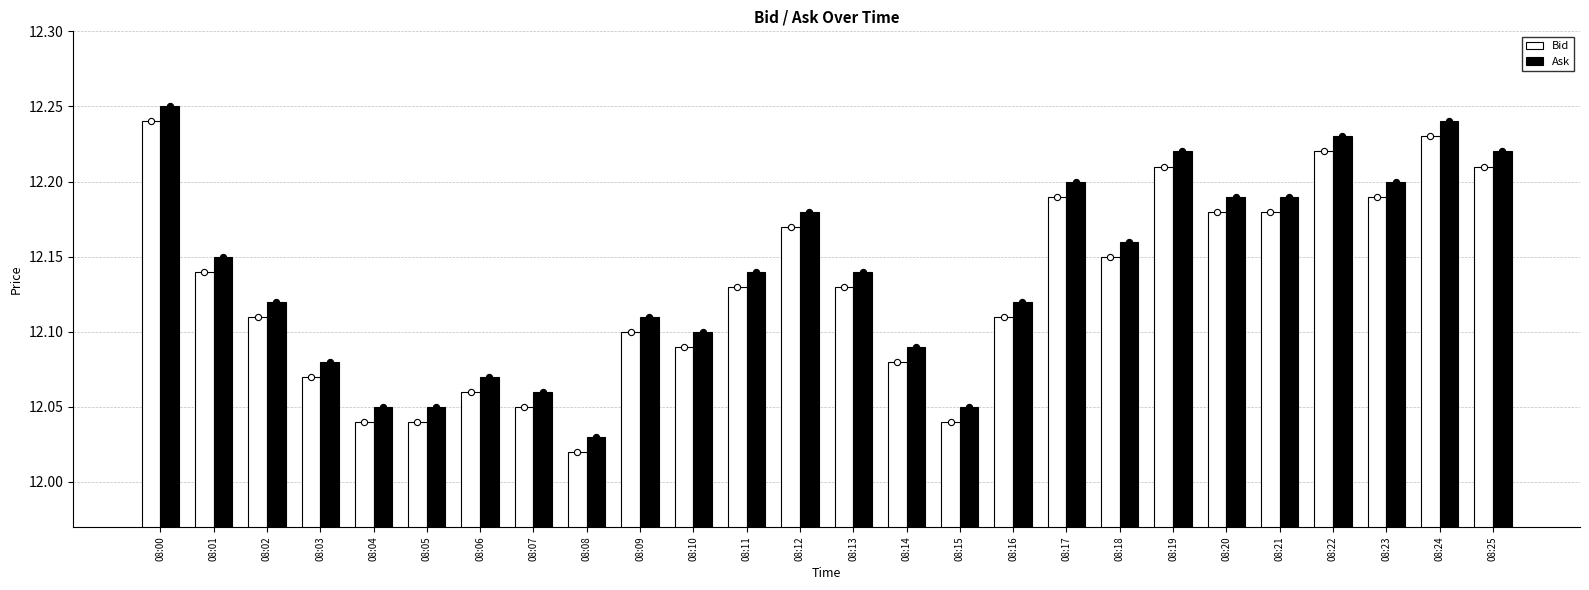

What are all the series names shown in the legend?

Bid, Ask